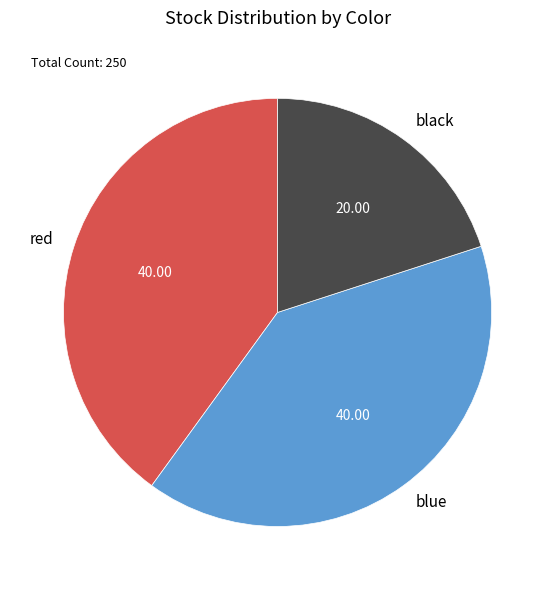

What is the smallest slice in the pie chart?

black